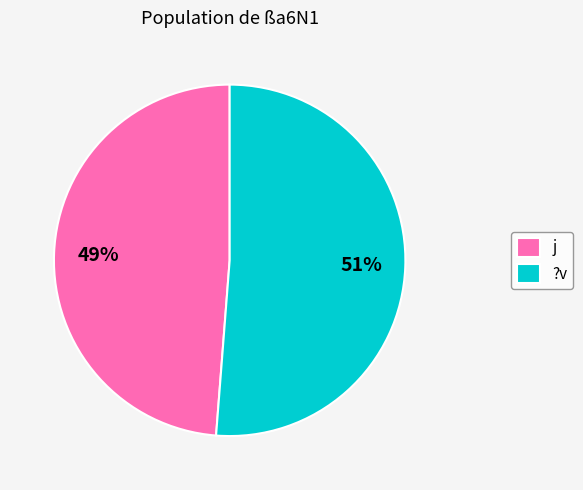

True or false: j accounts for 59% of the total.

False